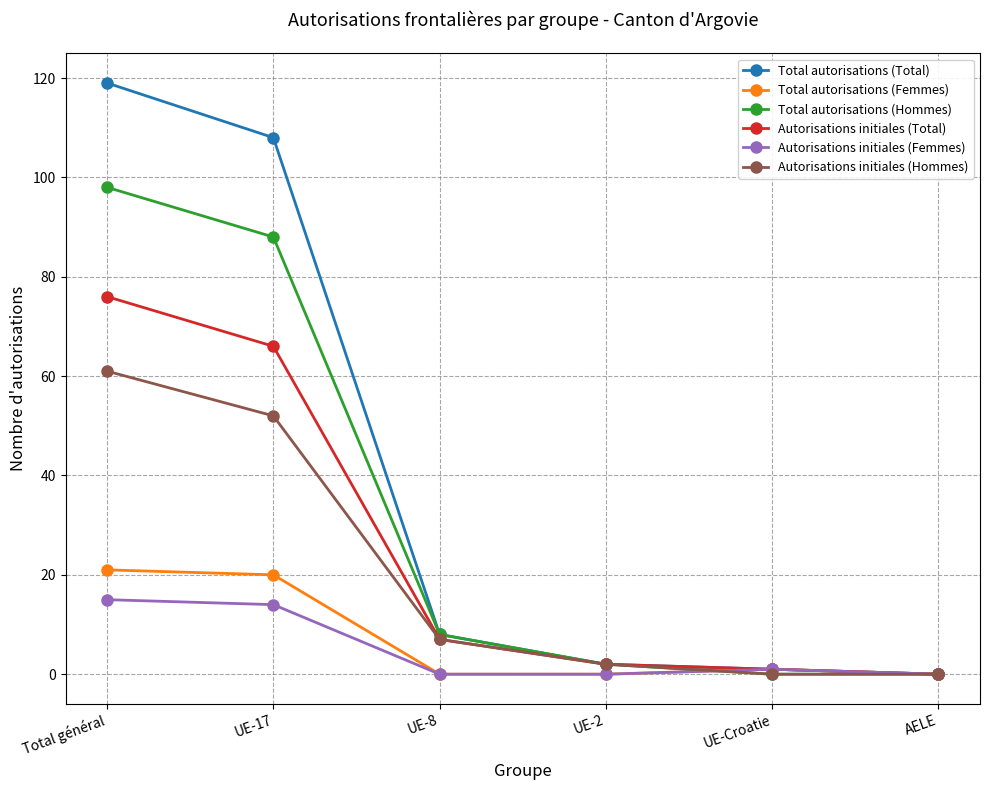

How many categories are shown in the chart?

6